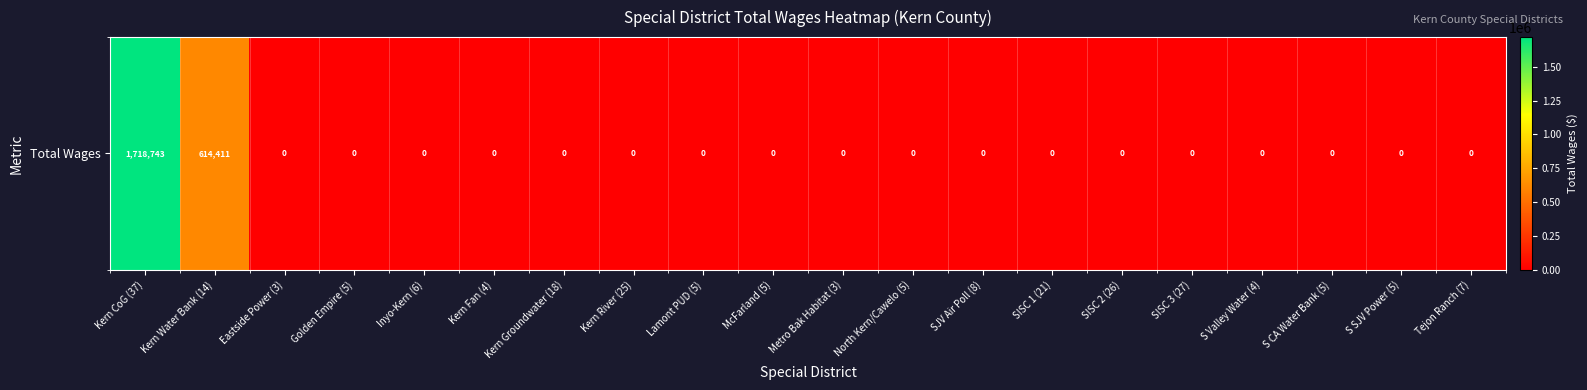

Reading right to left, list all the values displayed in this chart.

0	0	0	0	0	0	0	0	0	0	0	0	0	0	0	0	0	0	614411	1718743